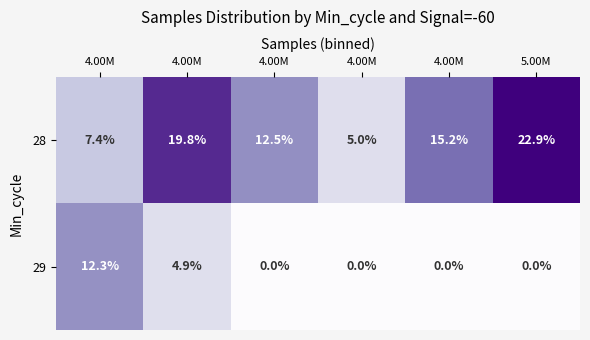

Count the number of data series in this chart.

2